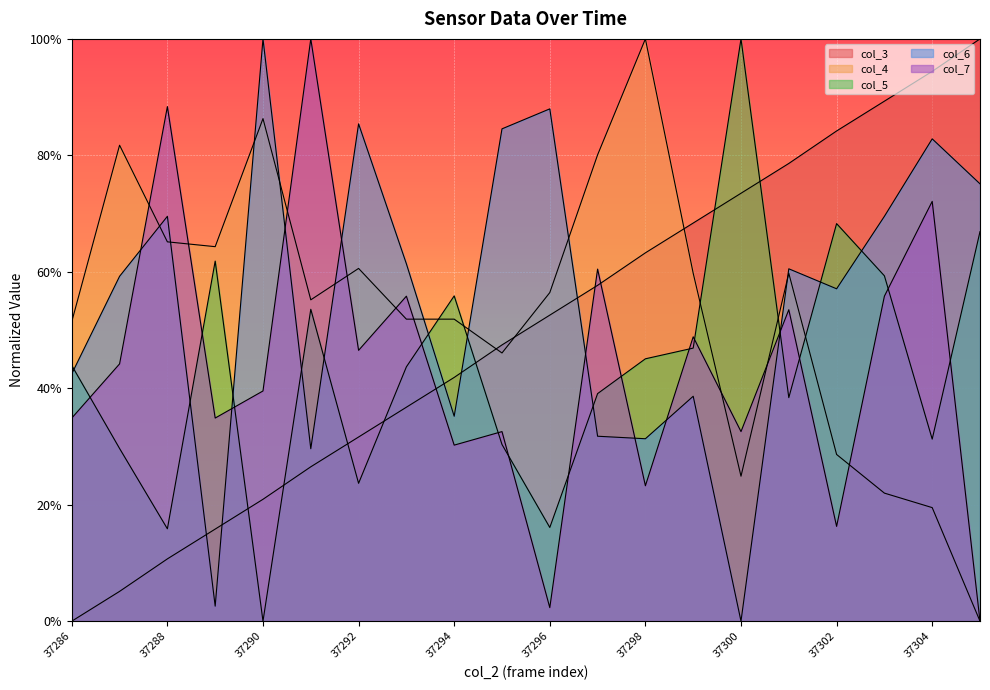

What are all the series names shown in the legend?

col_3, col_4, col_5, col_6, col_7